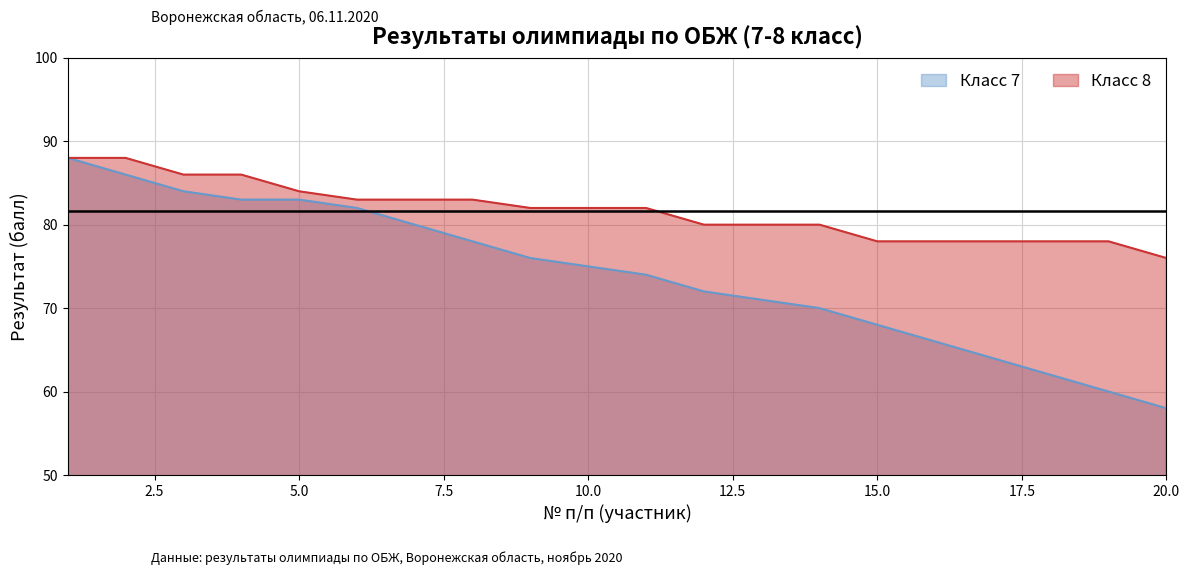

Reading right to left, extract all data points from this chart.

Класс 7: 58	60	62	64	66	68	70	71	72	74	75	76	78	80	82	83	83	84	86	88
Класс 8: 76	78	78	78	78	78	80	80	80	82	82	82	83	83	83	84	86	86	88	88